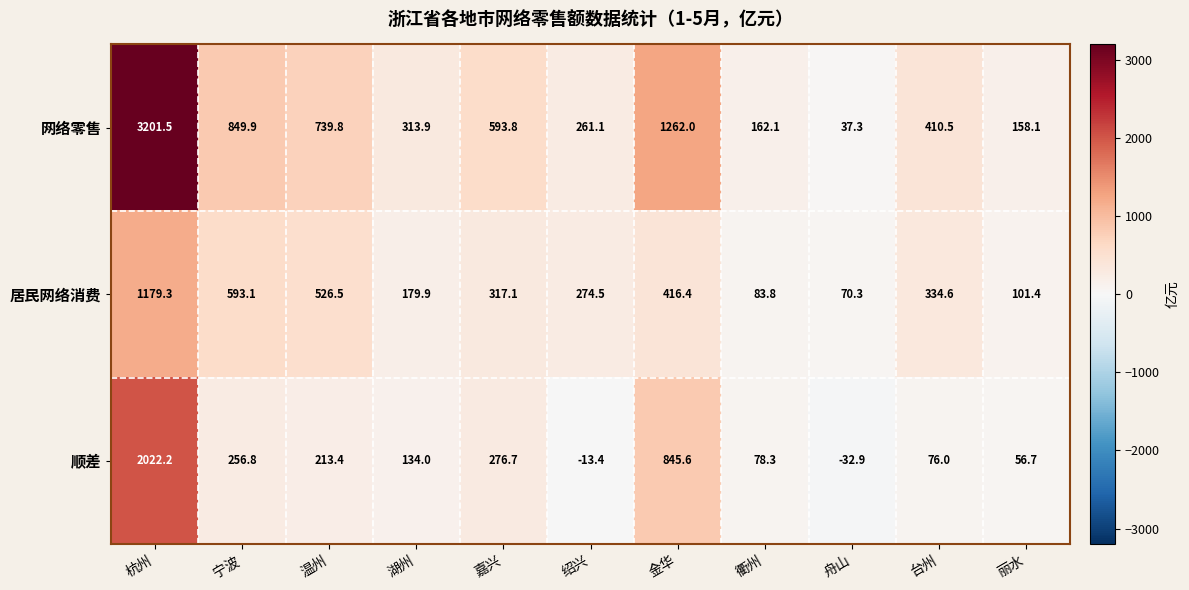

Rank the series by their maximum value, from lowest to highest.

居民网络消费, 顺差, 网络零售